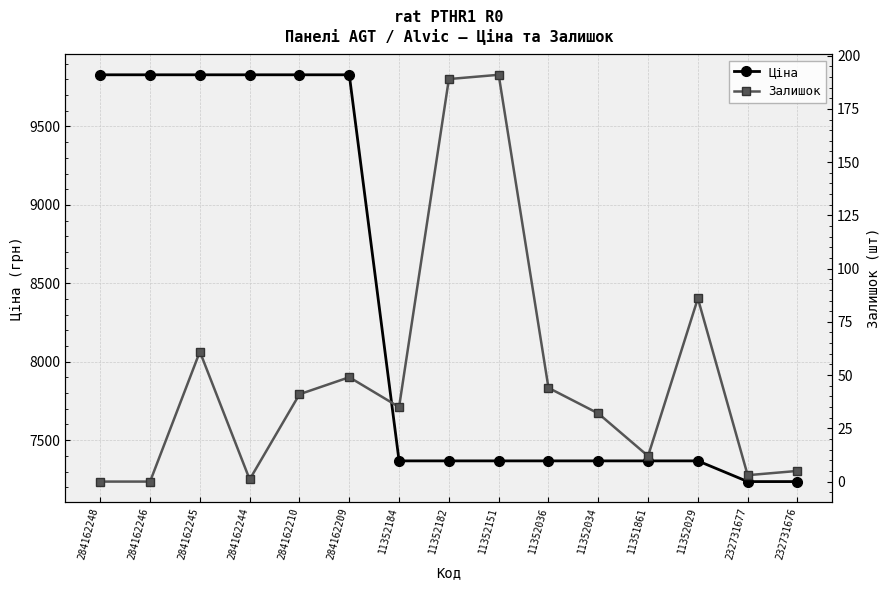

What are all the series names shown in the legend?

Ціна, Залишок